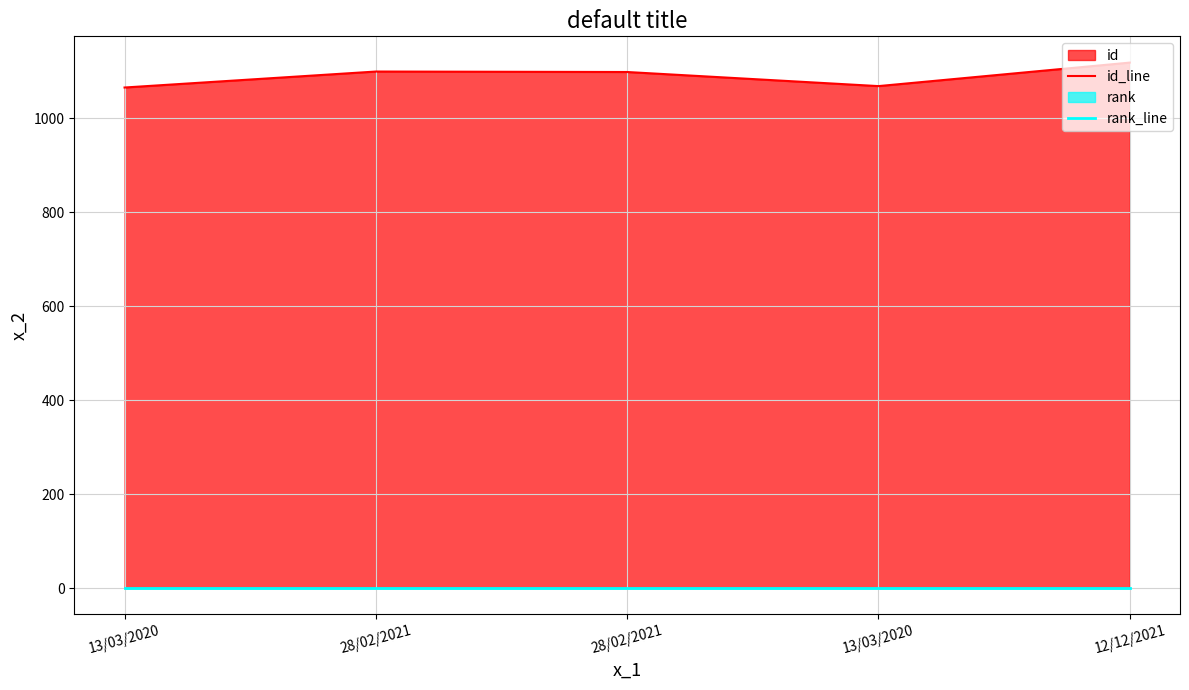

At which label does id_line first exceed 1098?

28/02/2021